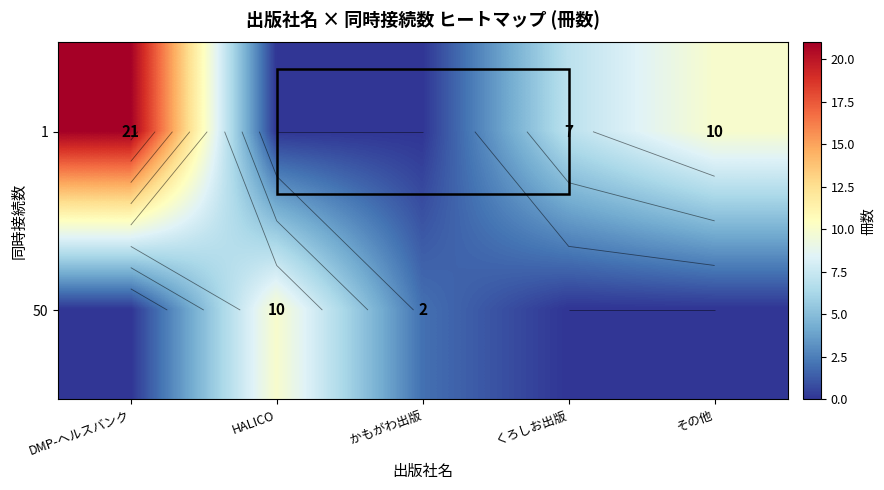

At which label does 1 reach its peak?

DMP-ヘルスバンク